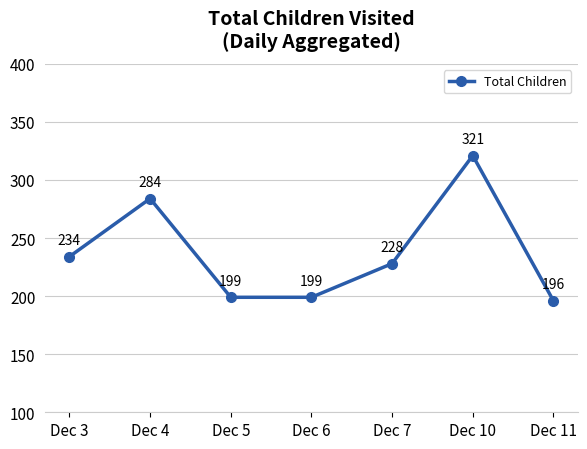

Reading left to right, list all the values displayed in this chart.

234	284	199	199	228	321	196